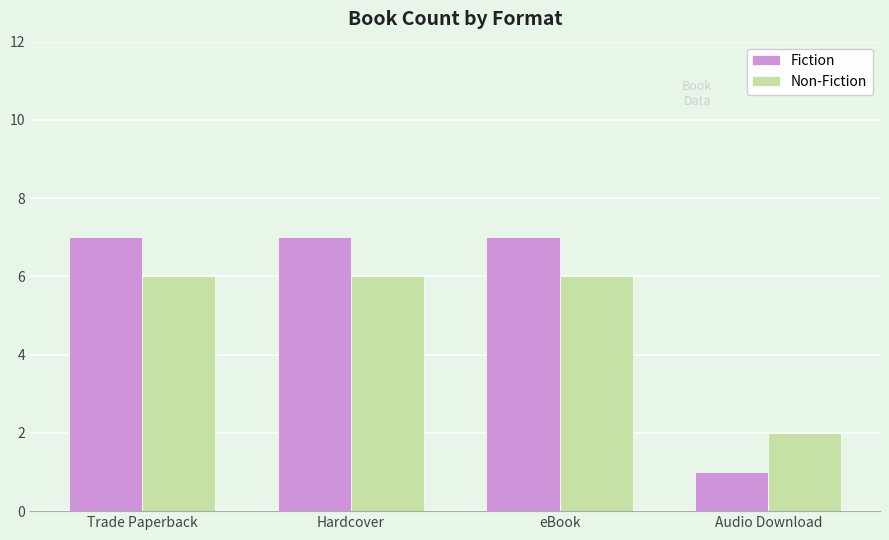

What is the difference between the maximum and minimum values in the Fiction series?

6